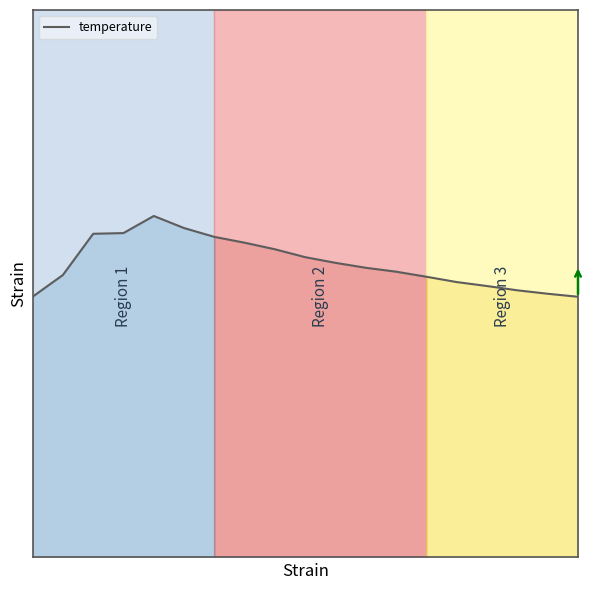

Is this an area chart (filled region under the line)?

No